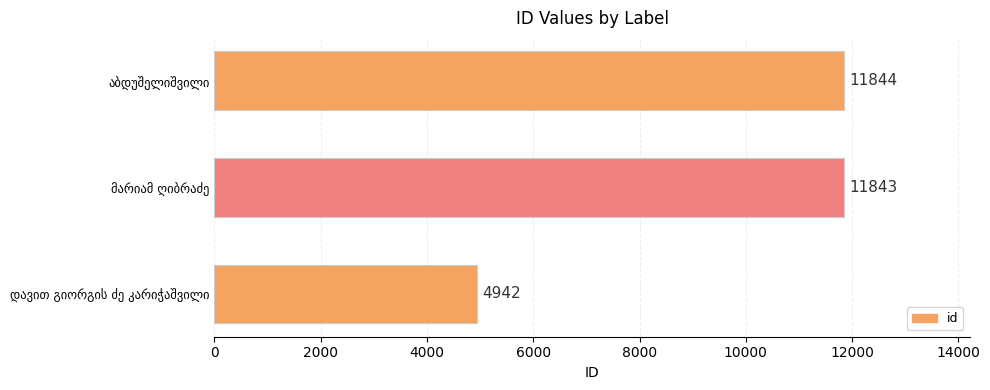

What is the greatest value displayed?

11844